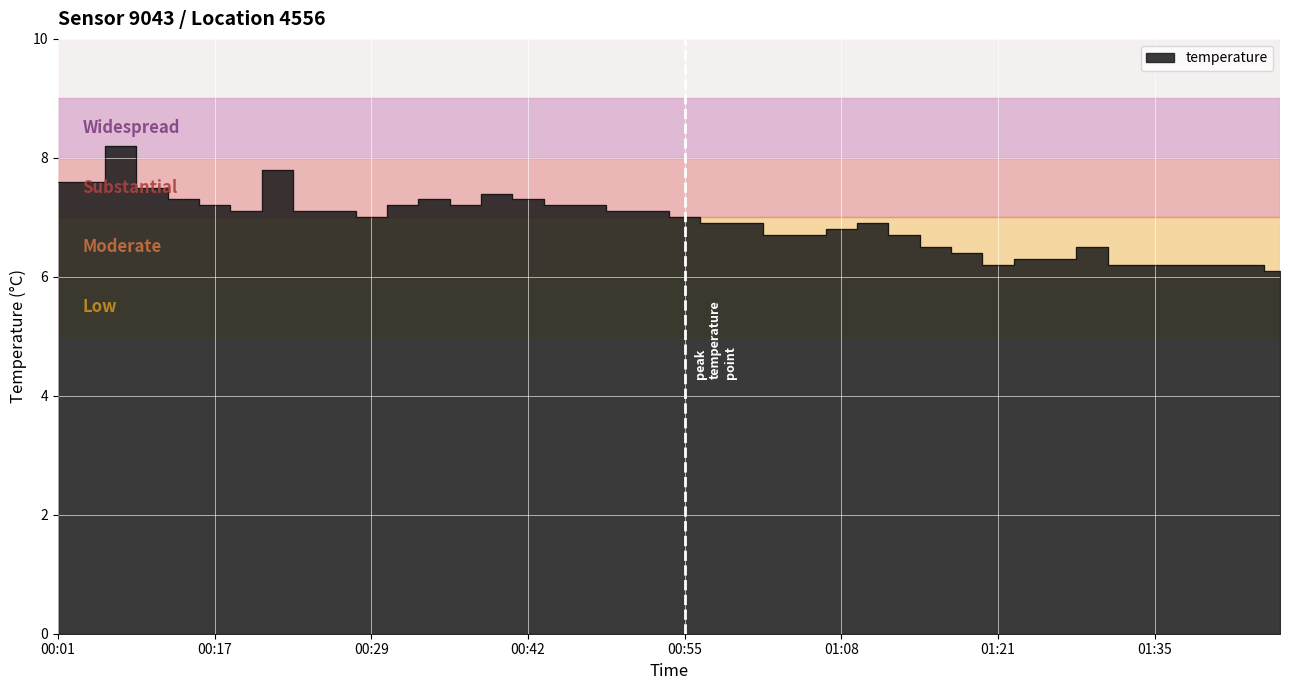

Approximately how many times larger is the value at 01:46 compared to 00:58?

0.9